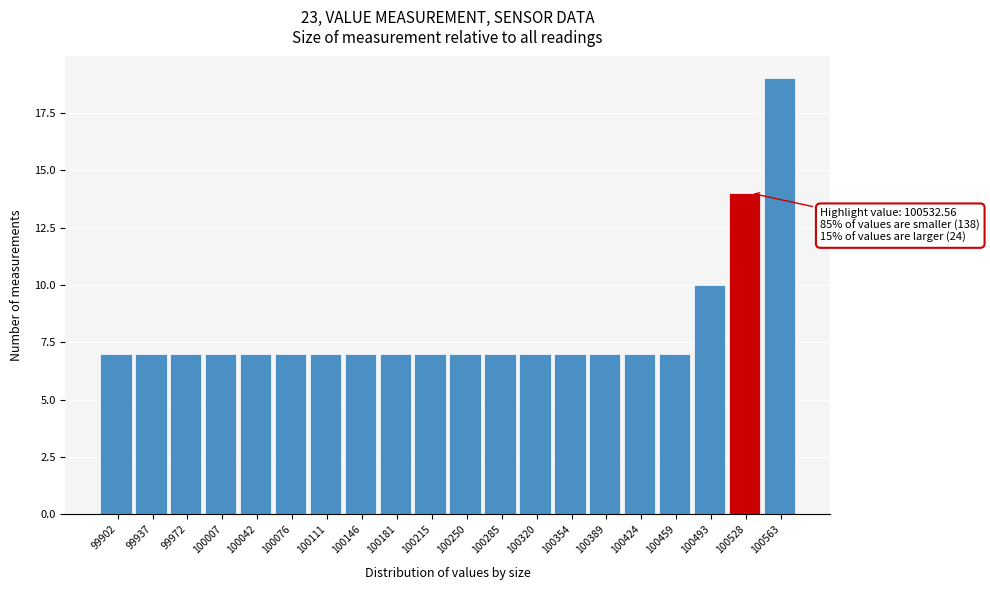

Which range on the x-axis has the tallest bar?

100545 to 100580